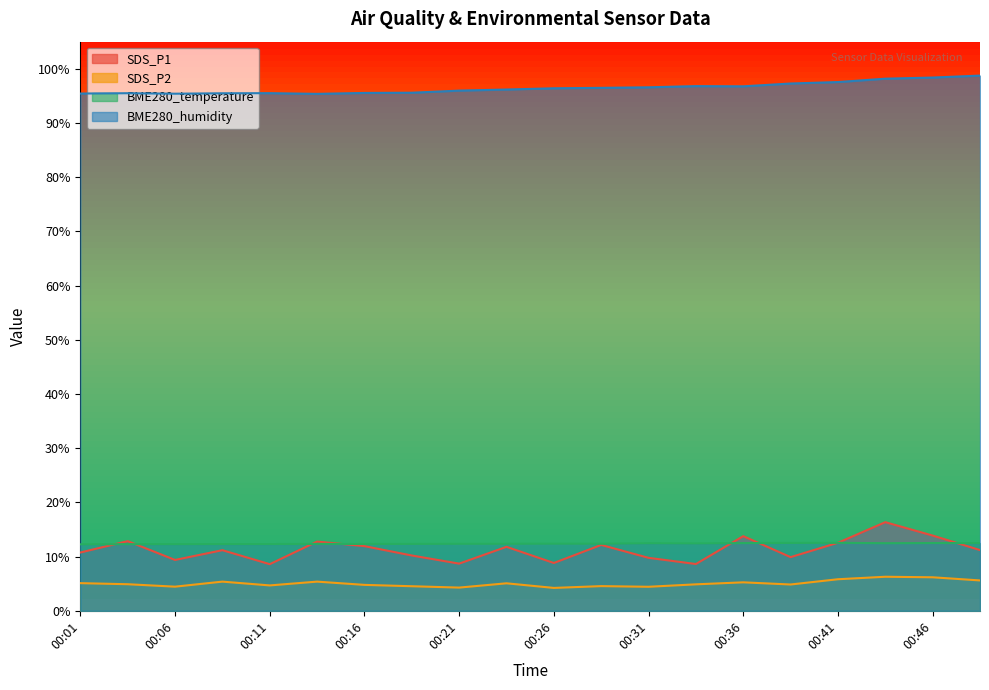

Where is the first local minimum for BME280_humidity?

00:06